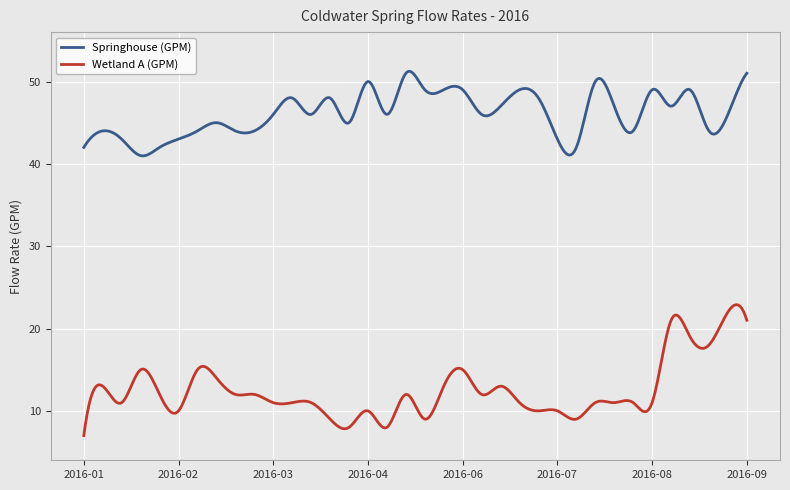

Rank the series by their maximum value, from highest to lowest.

Springhouse (GPM), Wetland A (GPM)